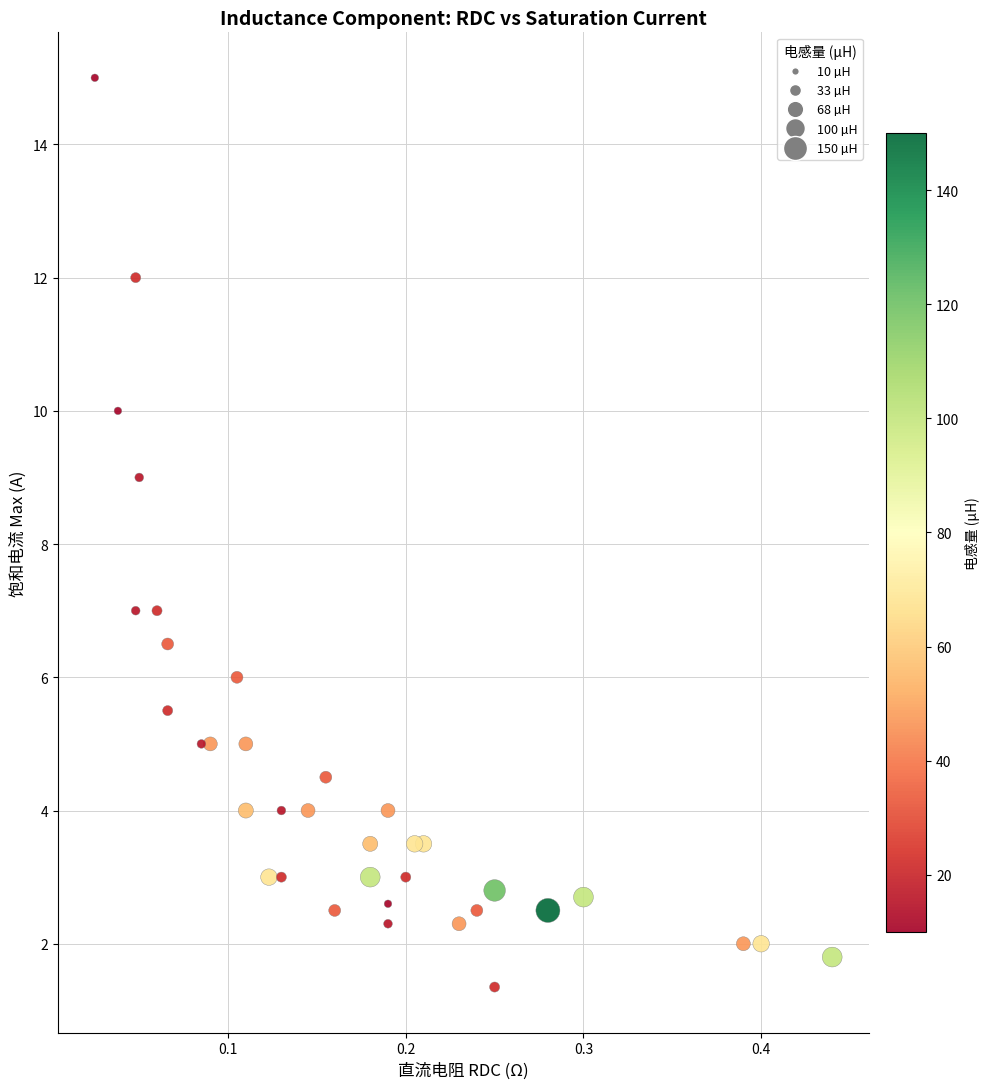

What is the range of X values (max minus min)?

0.4